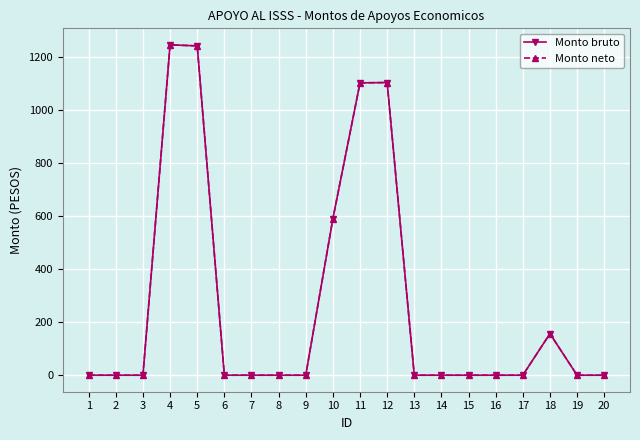

True or false: Monto bruto and Monto neto intersect in this chart.

False